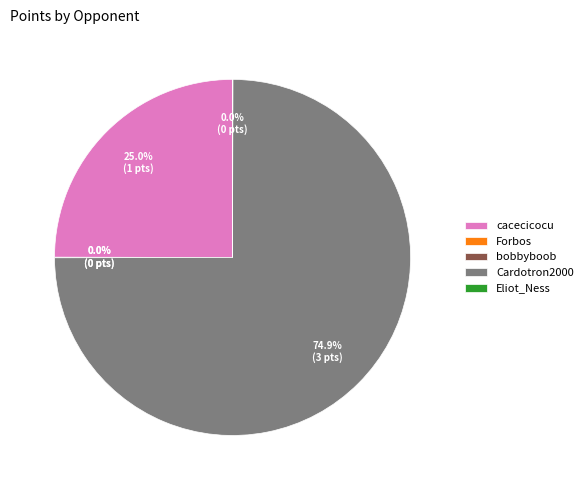

Which category accounts for the majority?

Cardotron2000